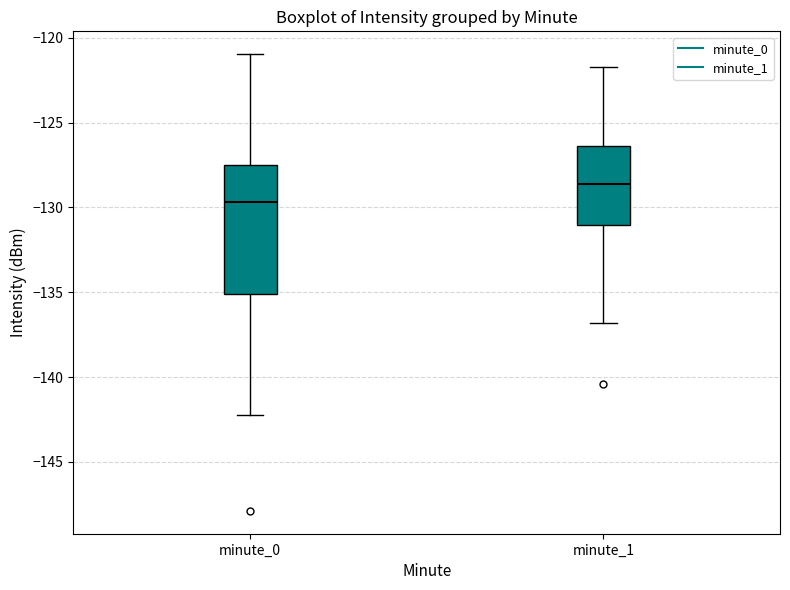

Which box has the highest median line?

minute_1